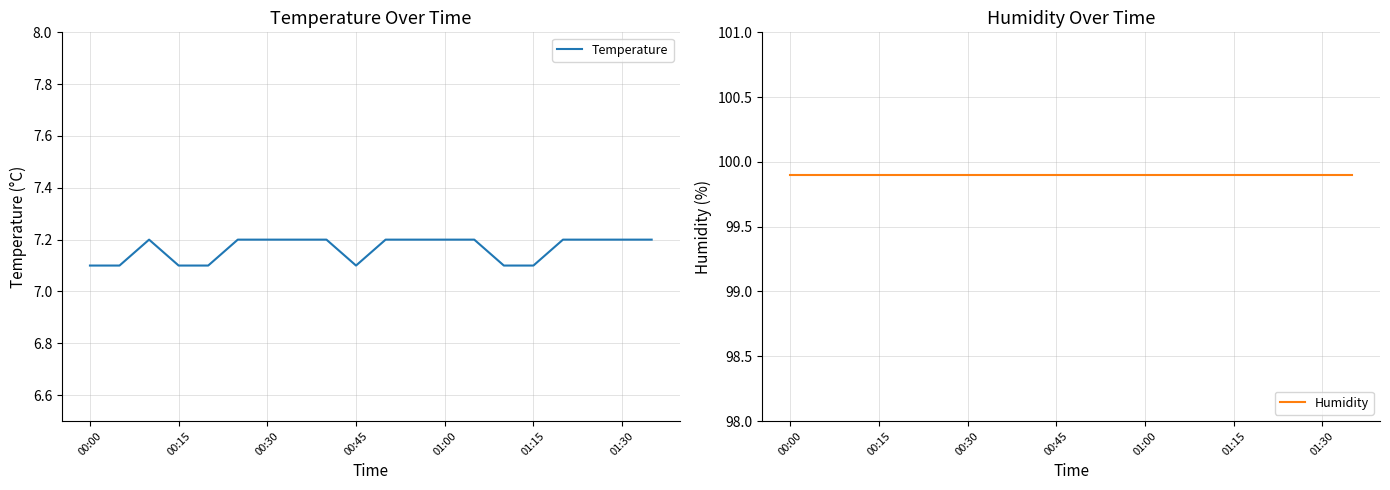

What is the maximum value for Temperature?

7.2